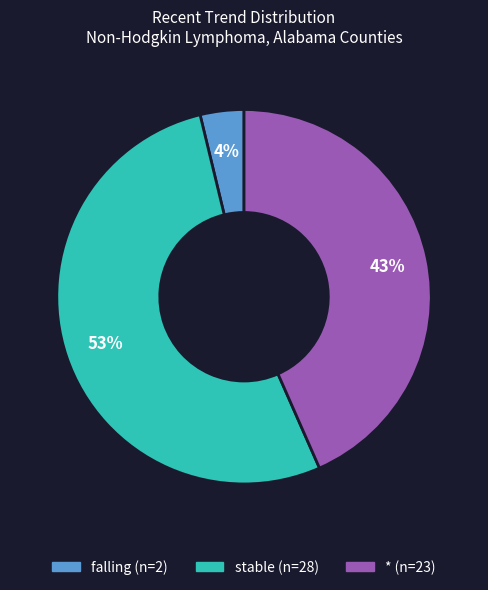

Which has a higher value, falling or stable?

stable